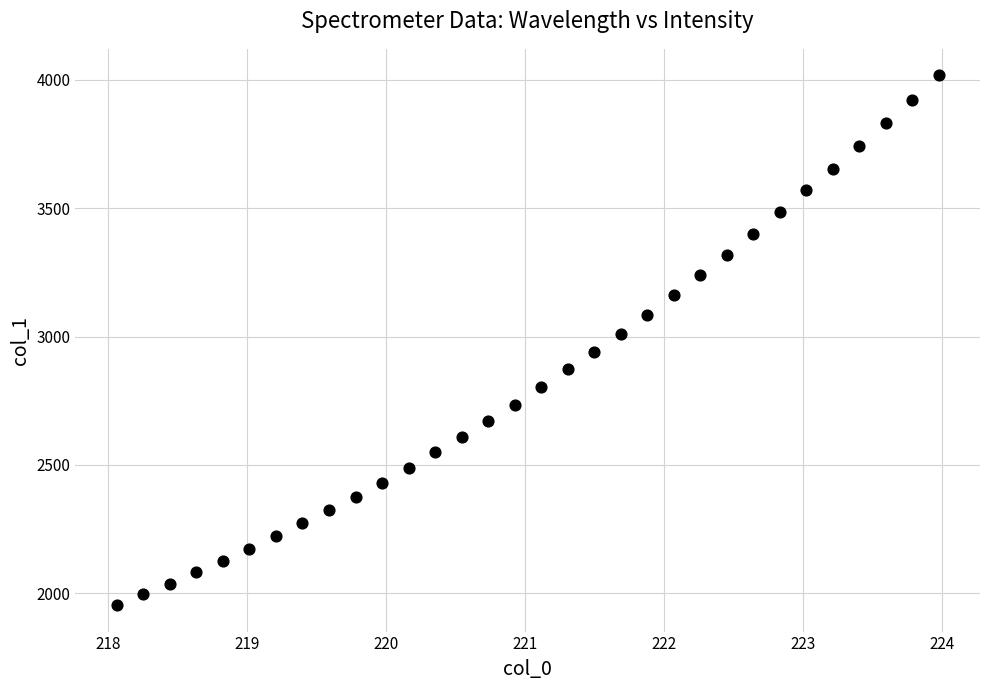

What is the range of Y values (max minus min)?

2063.6